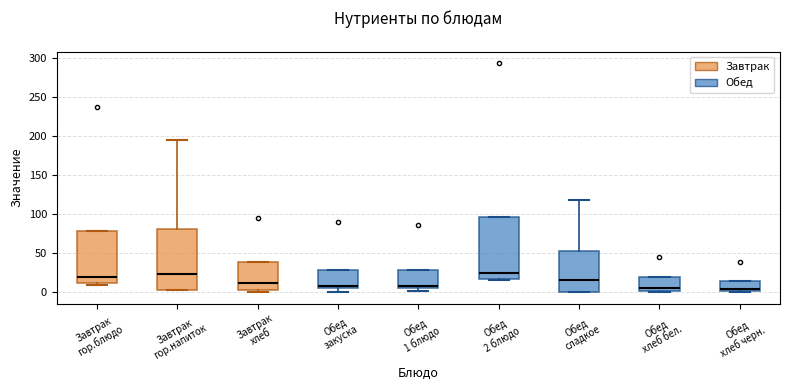

Reading left to right, read every box against the y-axis: the position of its median line, the range the box covers, and the ends of its whiskers. The values are not printed on the chart, so give them approximately, as read against the axis.

Завтрак гор.блюдо: median 20, box 10 to 80, whiskers 10 (just below the box's lower edge) to 80
Завтрак гор.напиток: median 25, box 5 to 80, whiskers 0 to 195
Завтрак хлеб: median 10, box 0 to 40, whiskers 0 (just below the box's lower edge) to 40
Обед закуска: median 5 (just above the box's lower edge), box 5 to 30, whiskers 0 to 30
Обед 1 блюдо: median 5 (just above the box's lower edge), box 5 to 30, whiskers 0 to 30
Обед 2 блюдо: median 25, box 15 to 95, whiskers 15 to 95
Обед сладкое: median 15, box 0 to 55, whiskers 0 to 120
Обед хлеб бел.: median 5, box 0 to 20, whiskers 0 to 20
Обед хлеб черн.: median 5, box 0 to 15, whiskers 0 to 15